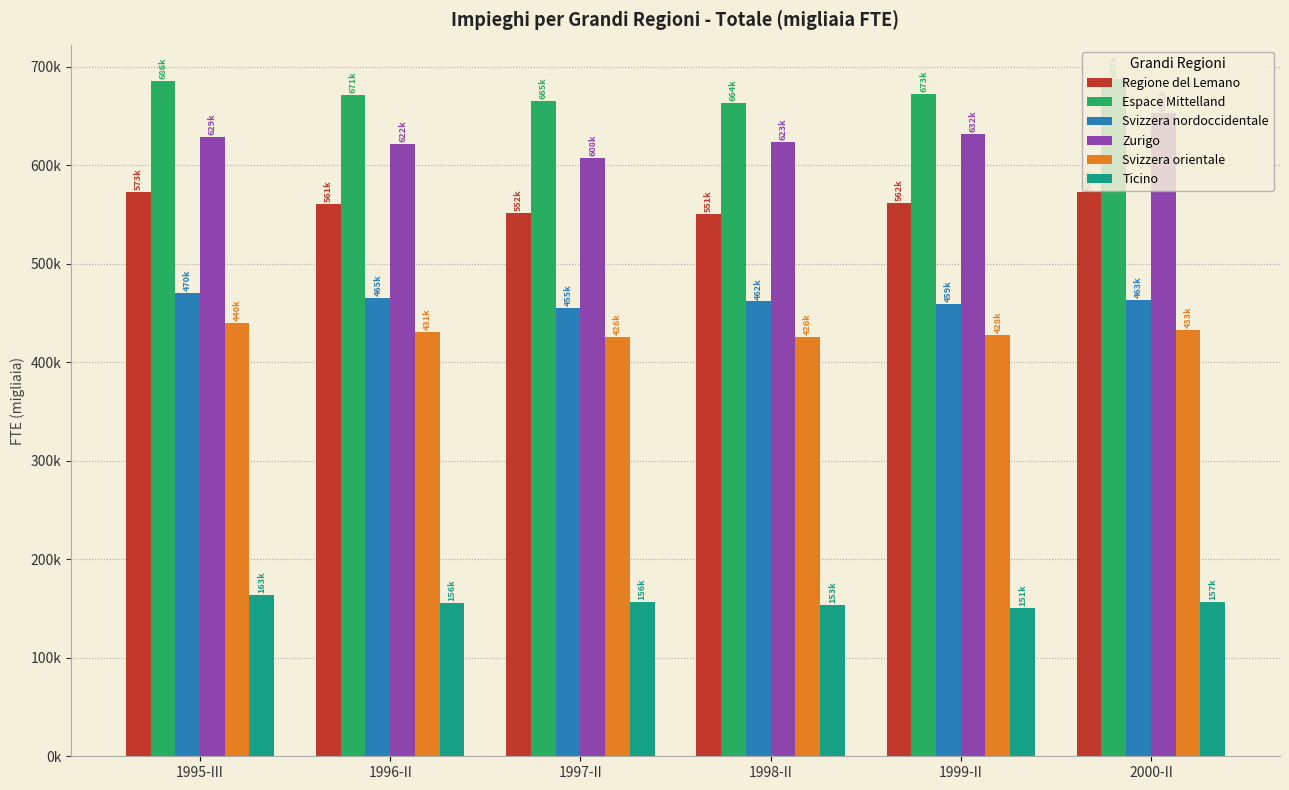

What are all the series names shown in the legend?

Regione del Lemano, Espace Mittelland, Svizzera nordoccidentale, Zurigo, Svizzera orientale, Ticino